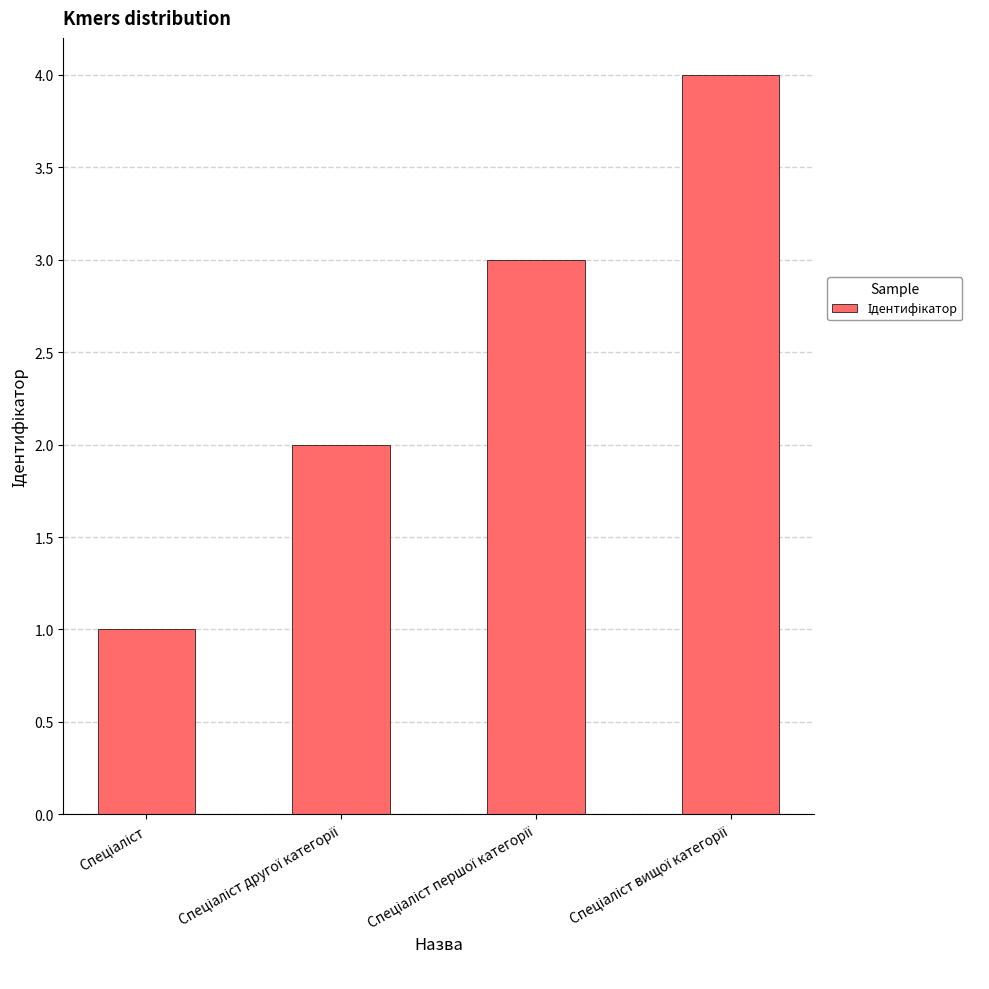

What is the sum of all values?

10